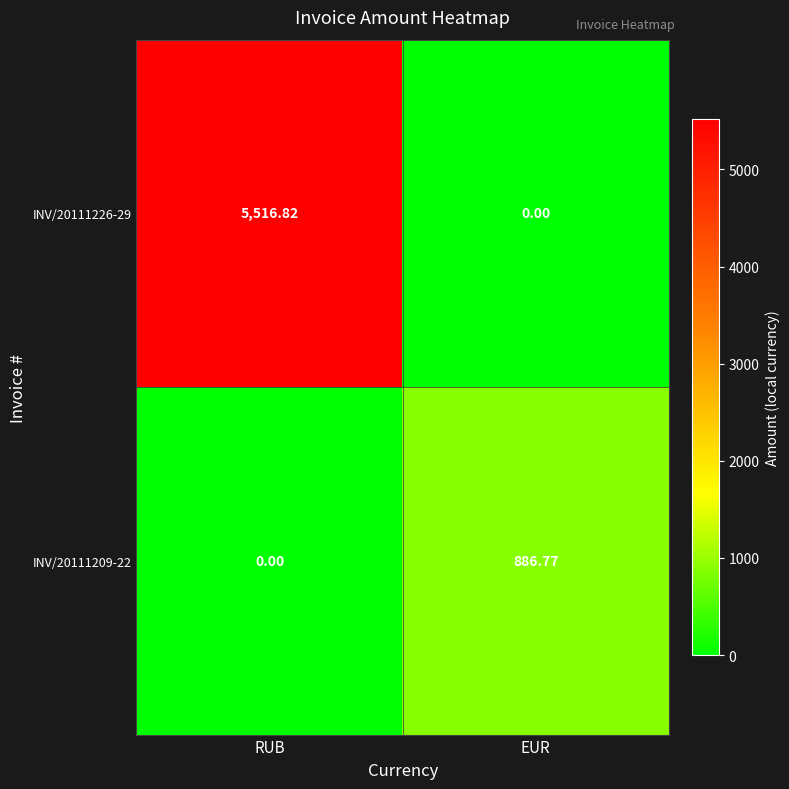

Which category has the lowest value in the INV/20111226-29 series?

EUR